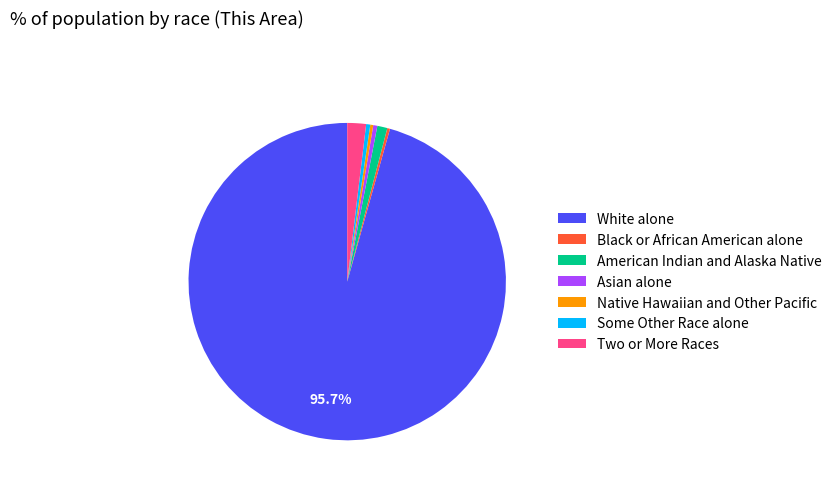

How many segments does this pie chart have?

7